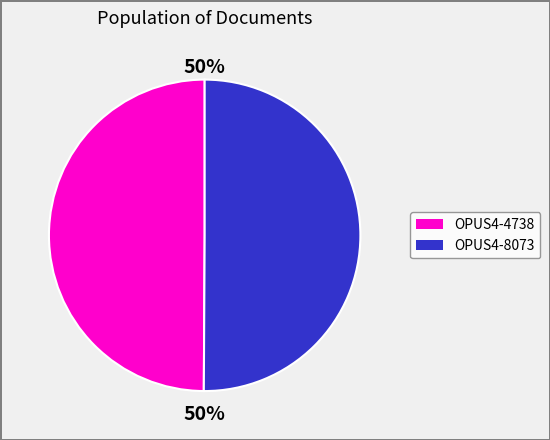

Approximately how many times larger is the value at OPUS4-4738 compared to OPUS4-8073?

1.0